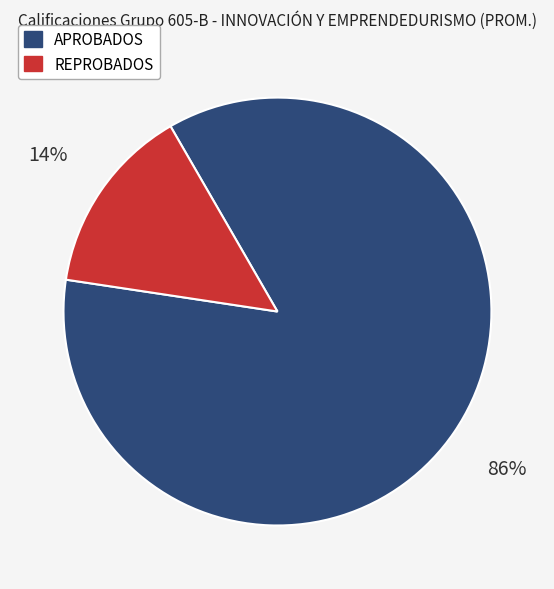

Is REPROBADOS the majority of the pie?

No